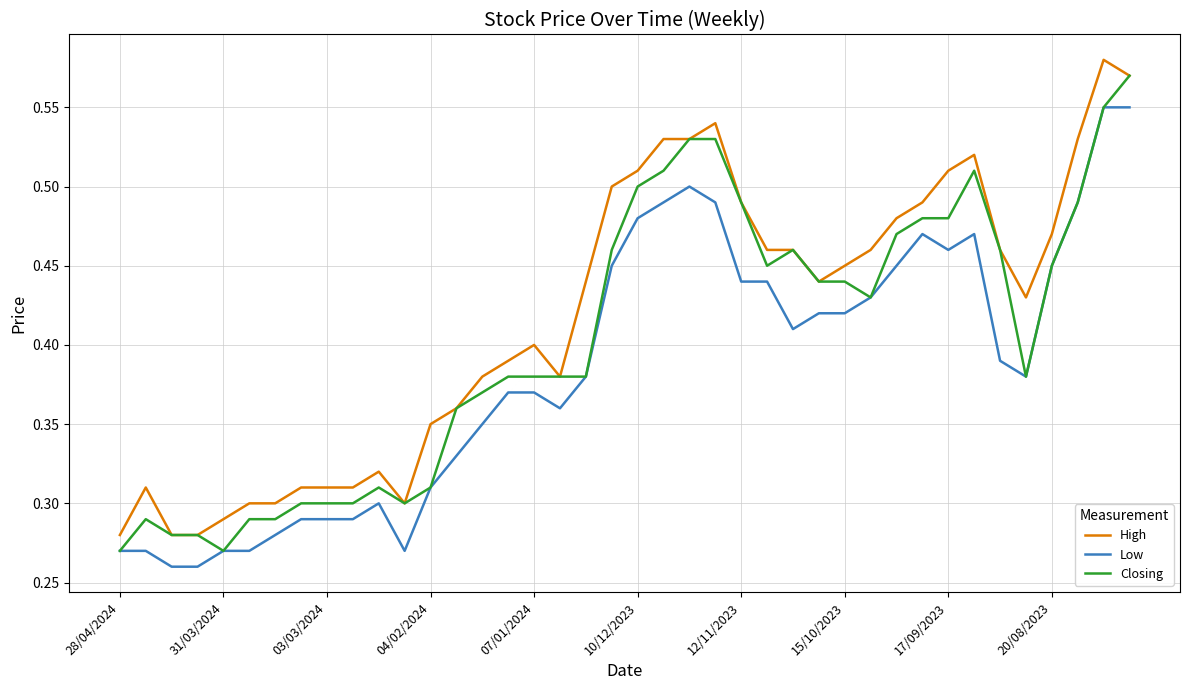

Which series has the largest total across all categories?

High